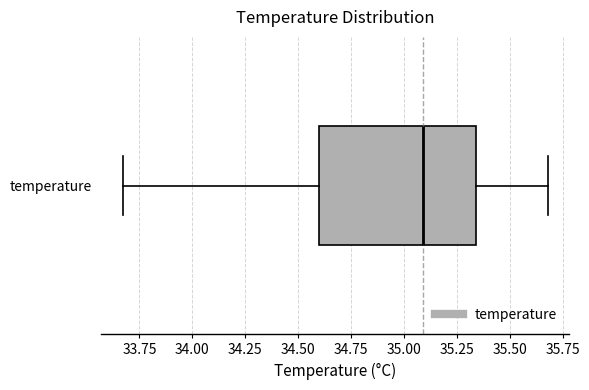

Where does the right whisker of the box for temperature end on the x-axis? The values are not printed on the chart, so give them approximately, as read against the axis.

35.70